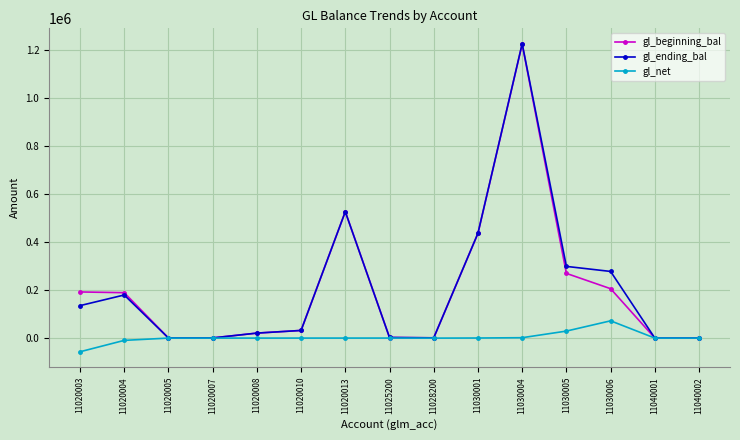

At which category does gl_ending_bal reach its first local peak?

11020004